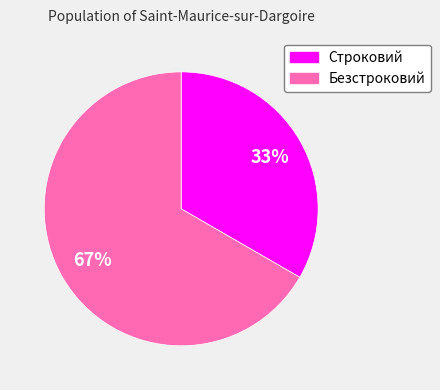

Do Строковий and Безстроковий together represent more than half of the pie?

Yes